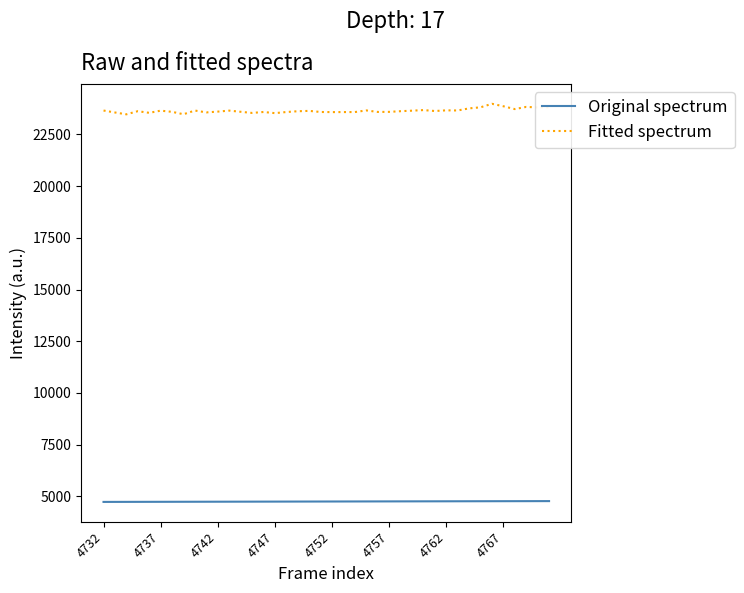

What is the difference between the maximum and minimum values in the Fitted spectrum series?

509